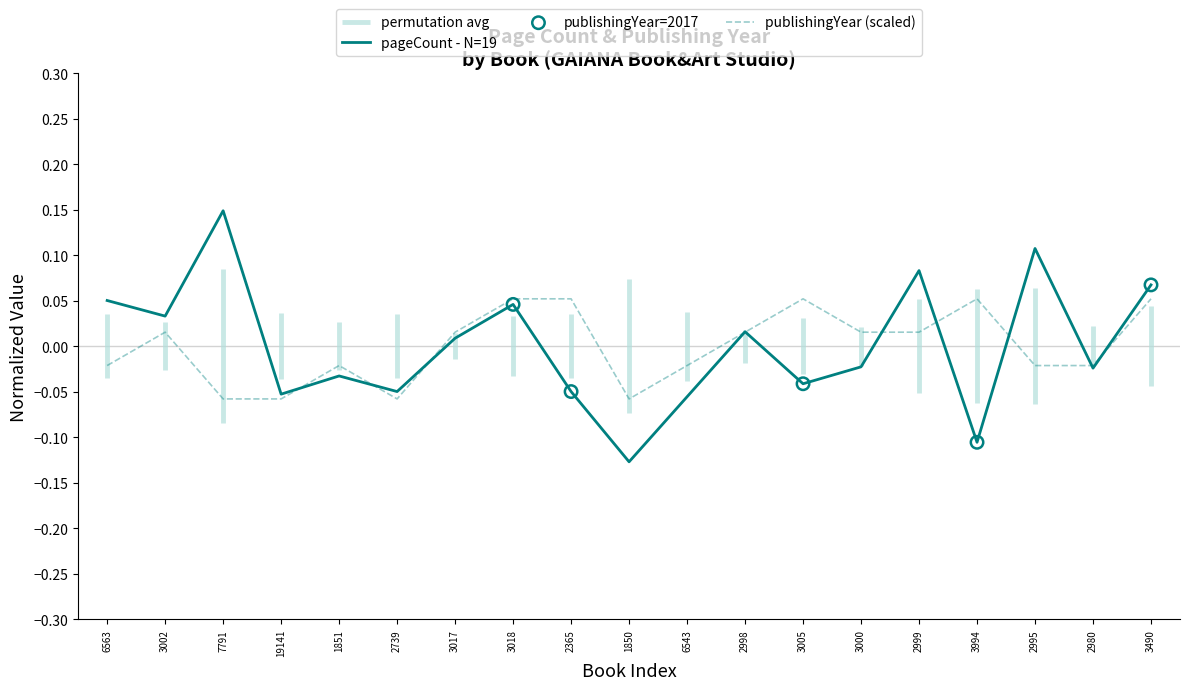

The pageCount - N=19 series shows 0.0 at 2995. True or false?

False